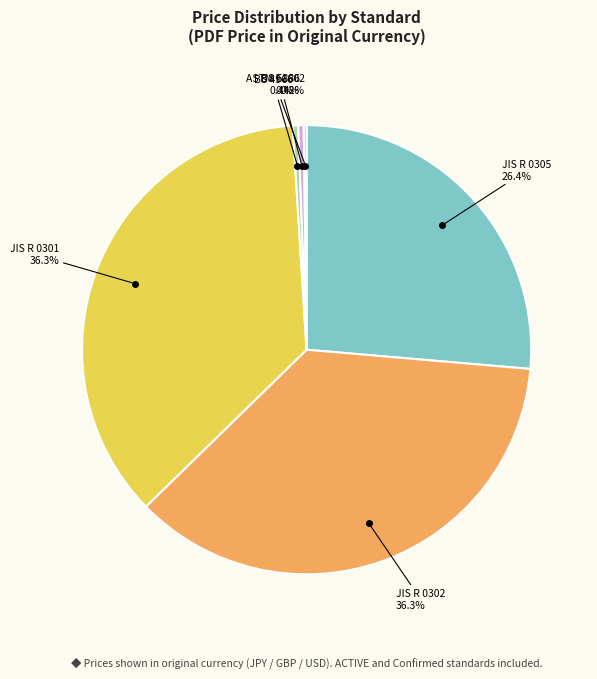

Is there a majority slice in this chart?

No